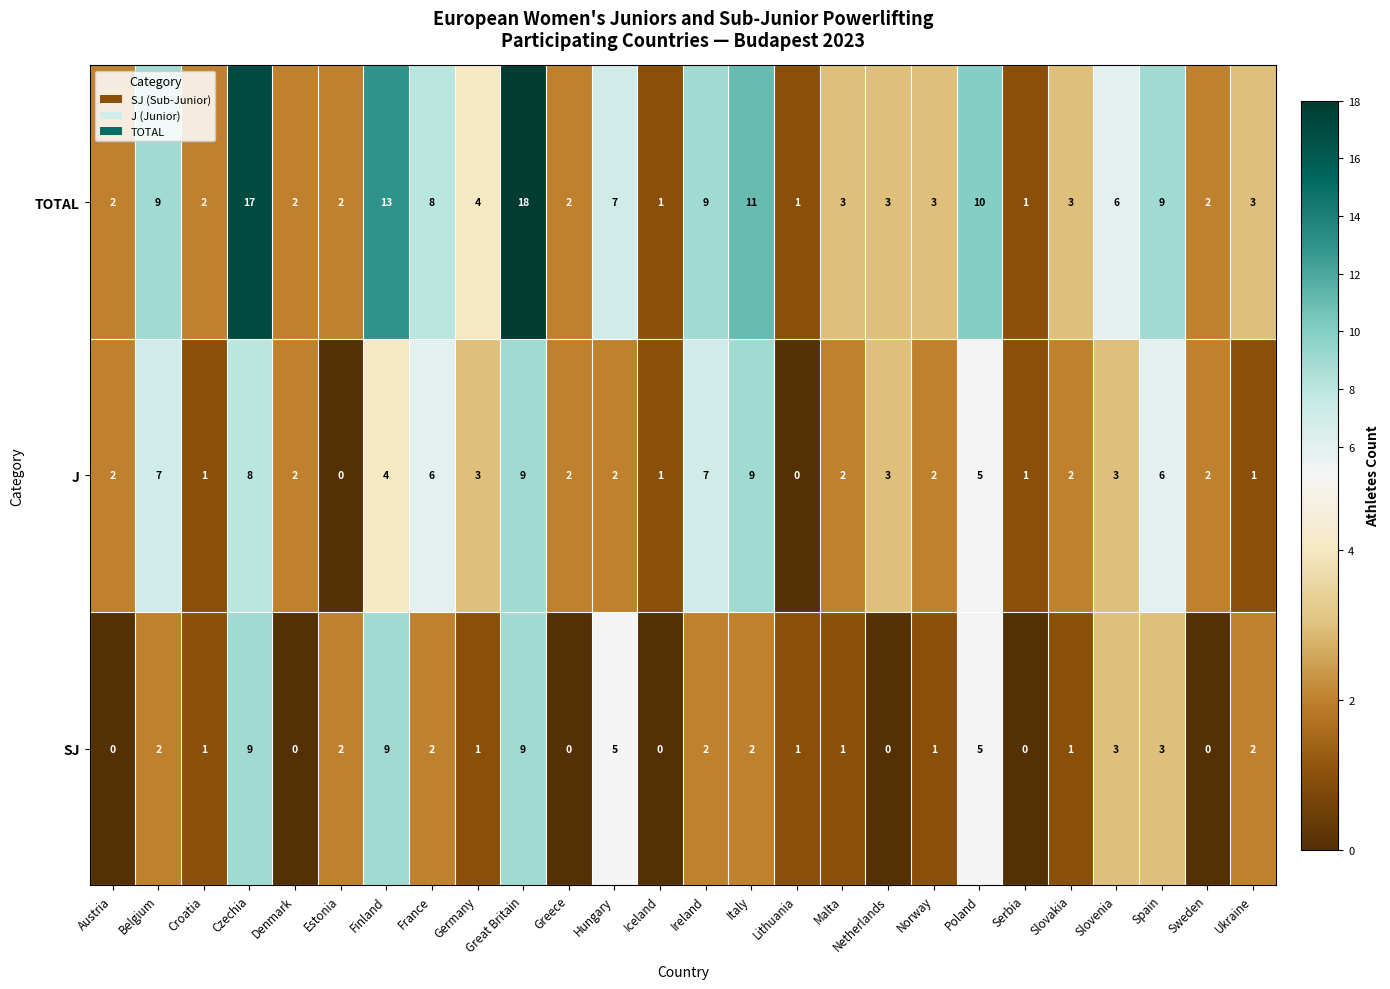

Which category has the highest value across all series?

Great Britain